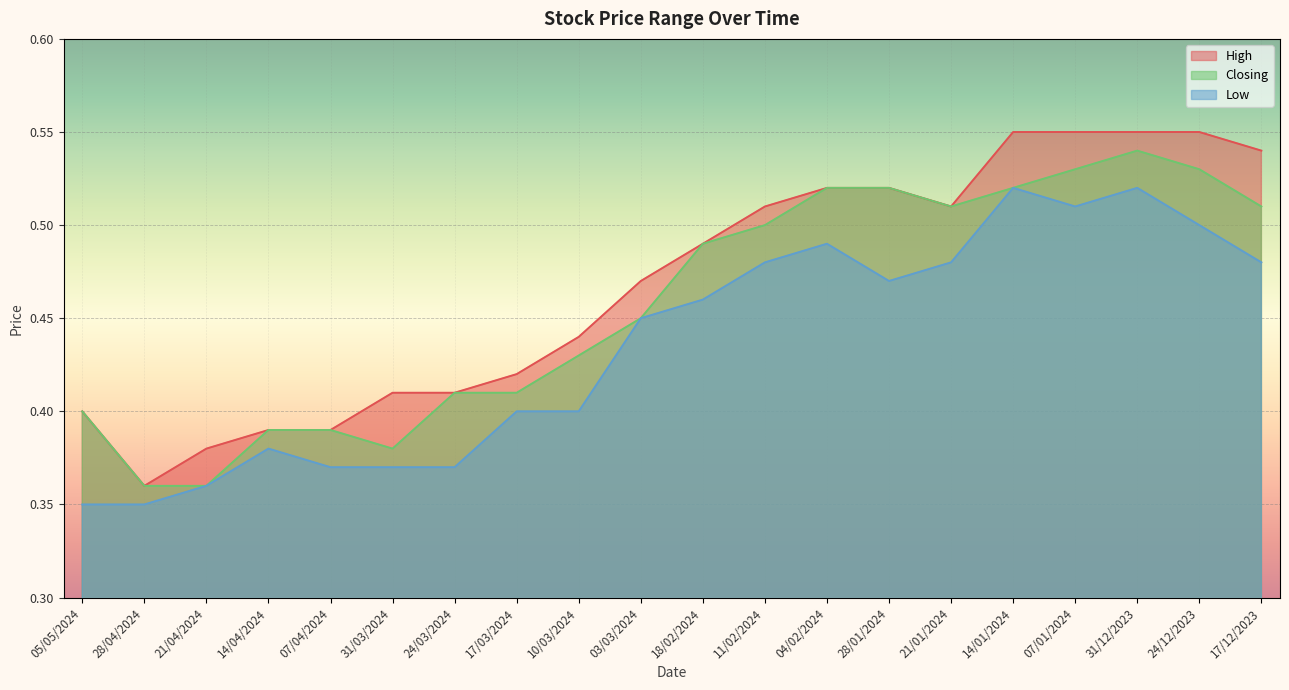

Is it true that High equals 0.2 at 24/12/2023?

False